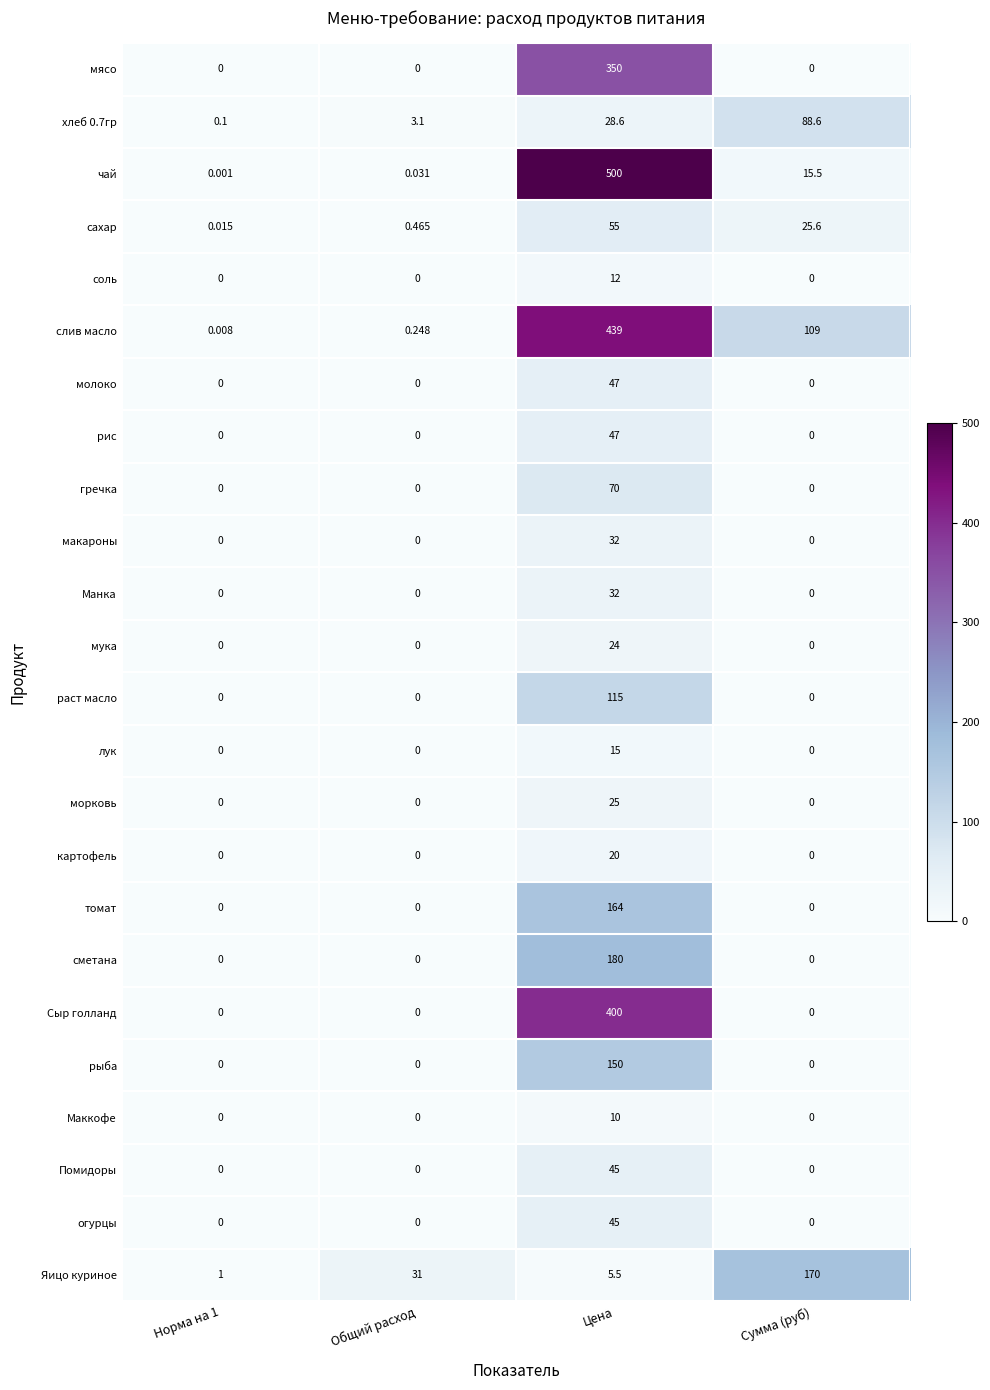

Which series has the largest range (max minus min)?

чай